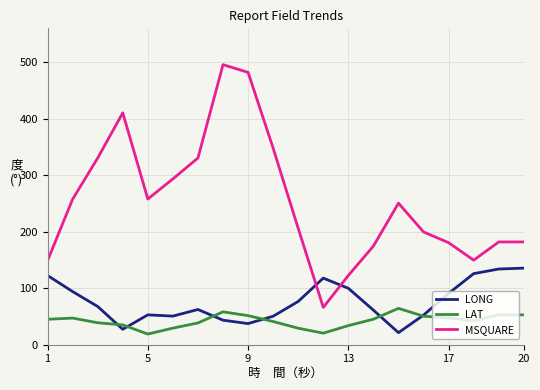

Which series has the largest range (max minus min)?

MSQUARE